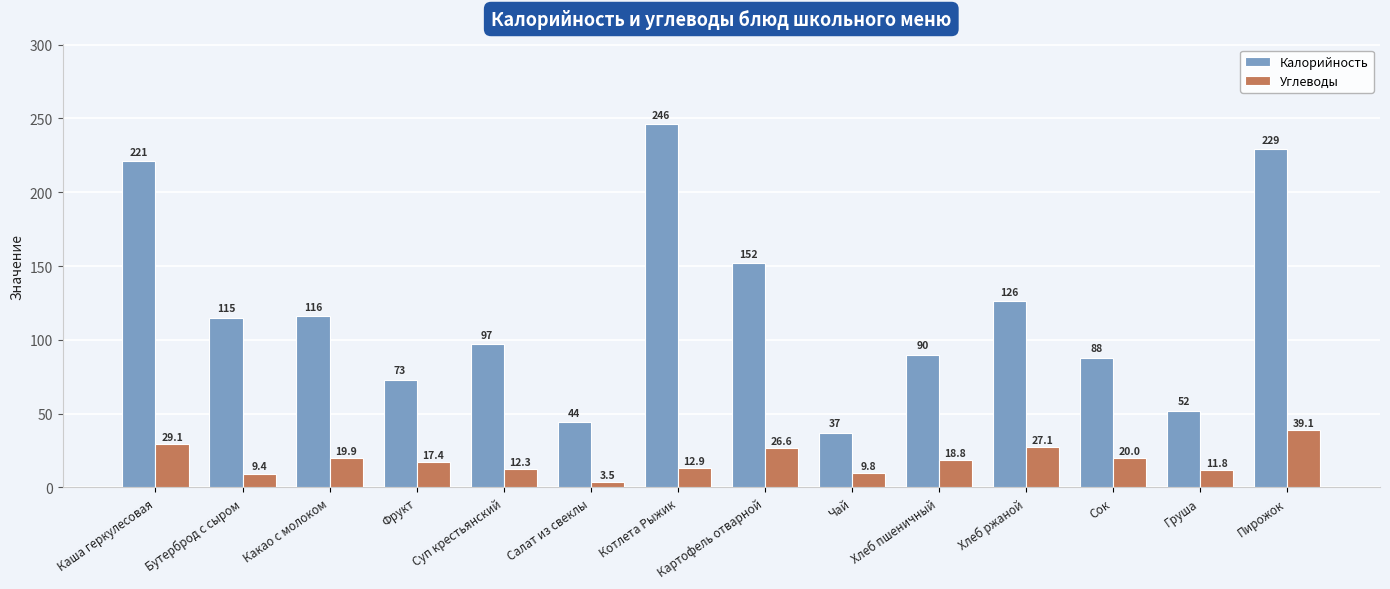

Which series changed the most between Каша геркулесовая and Суп крестьянский?

Калорийность